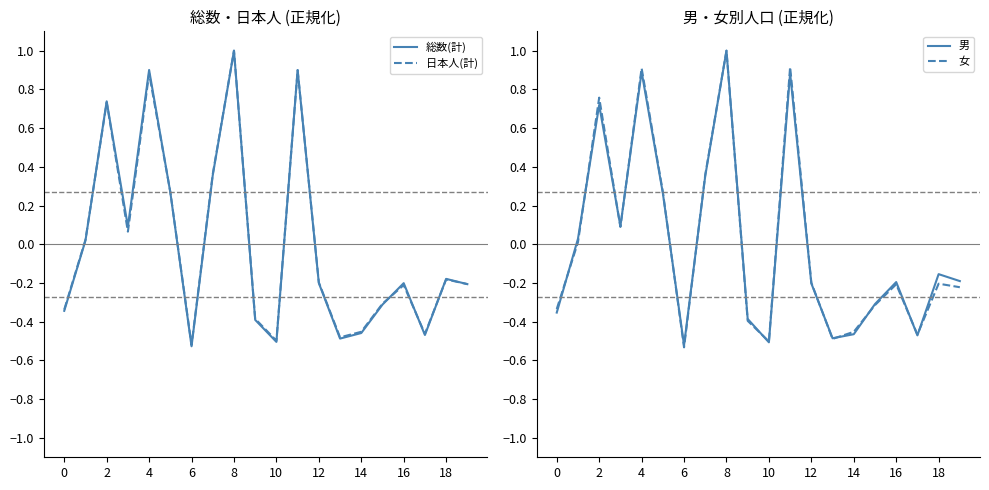

Where is the first local maximum for 日本人(計)?

2